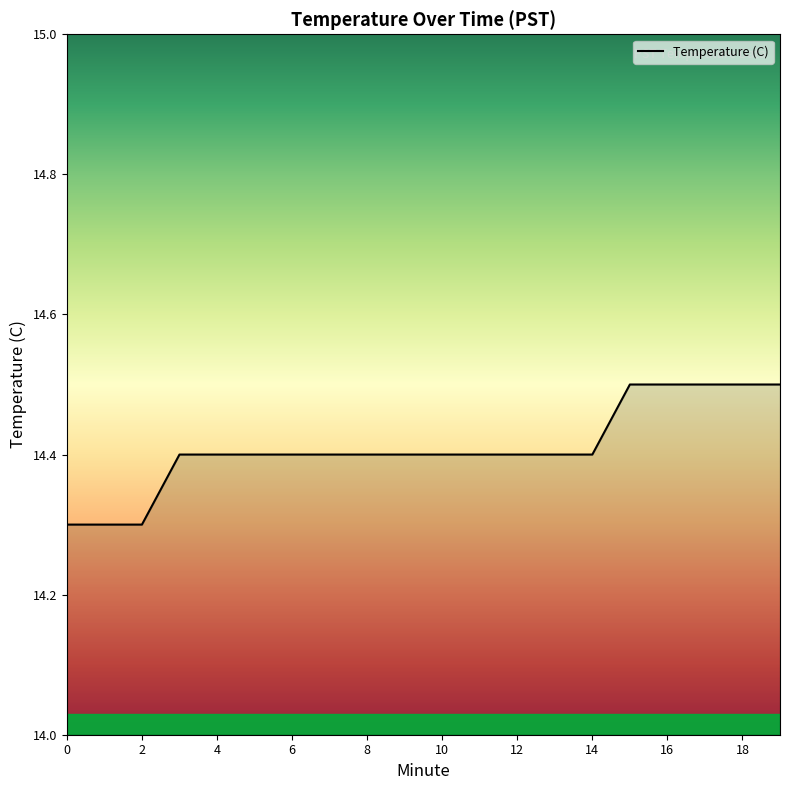

Reading left to right, what are all the values shown in this chart?

14.3	14.3	14.3	14.4	14.4	14.4	14.4	14.4	14.4	14.4	14.4	14.4	14.4	14.4	14.4	14.5	14.5	14.5	14.5	14.5